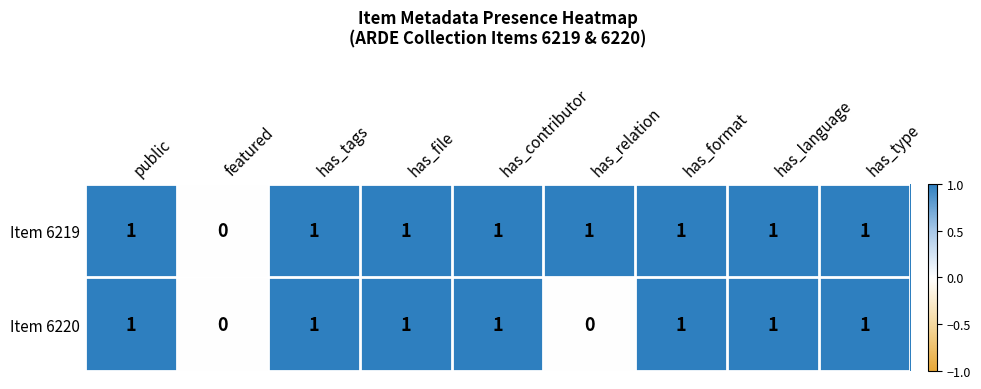

Rank the series by their average value, from highest to lowest.

Item 6219, Item 6220